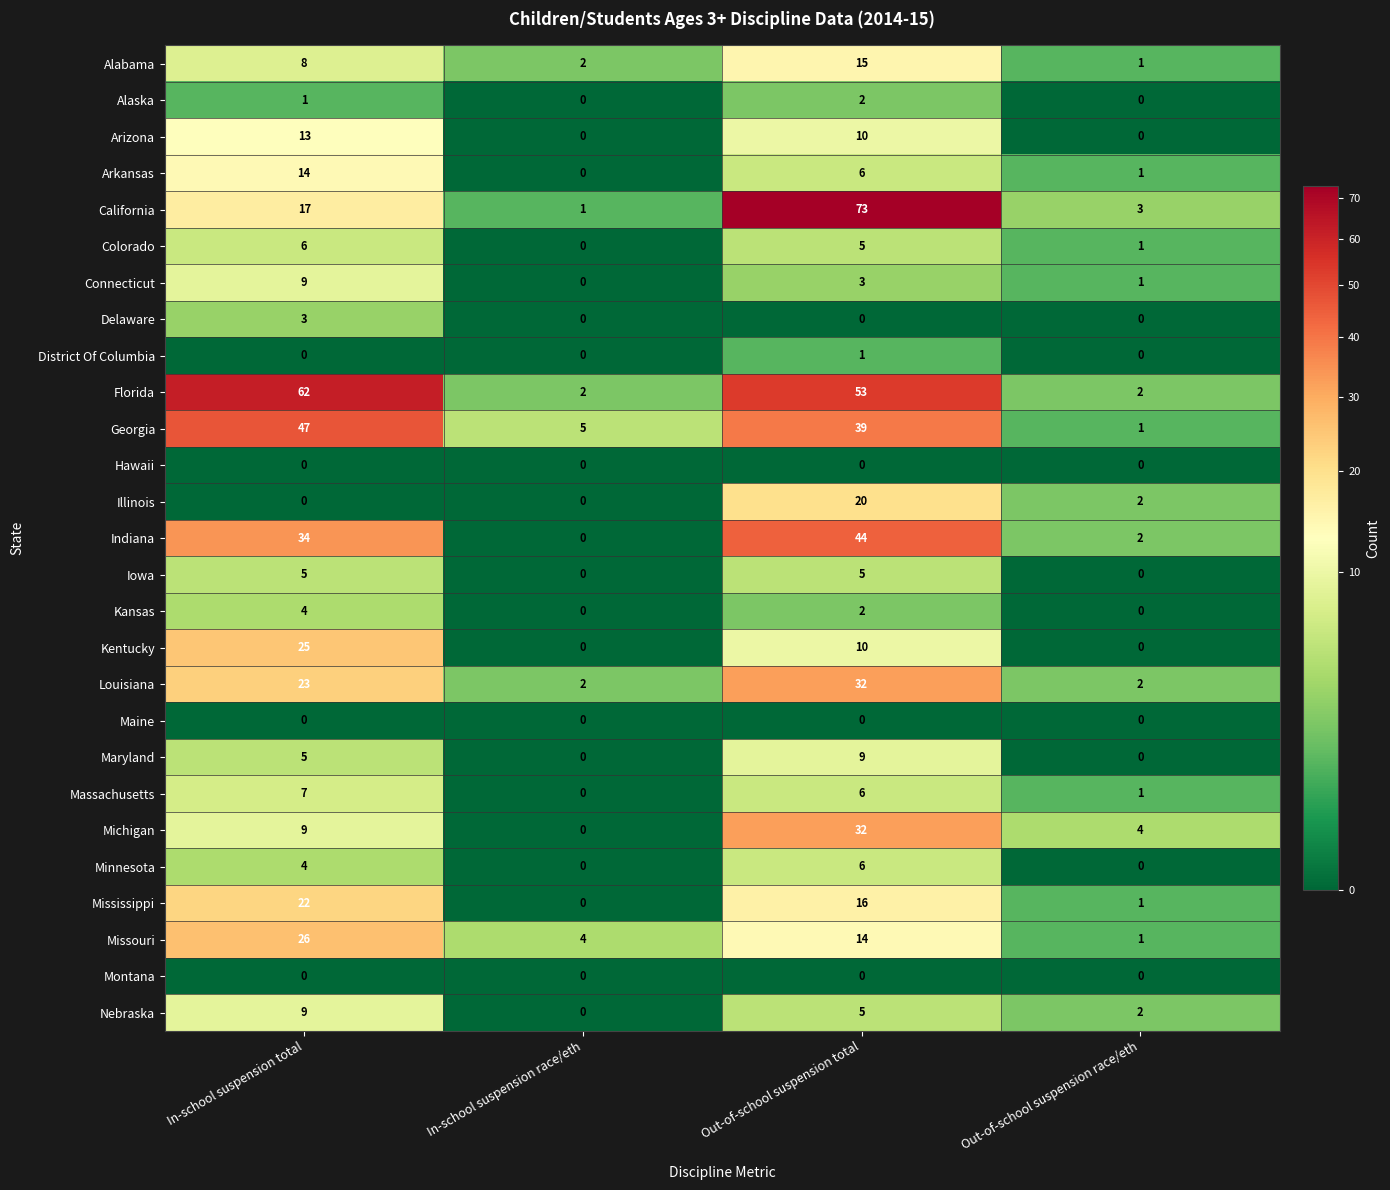

The value of Indiana at In-school suspension total is 60. True or false?

False